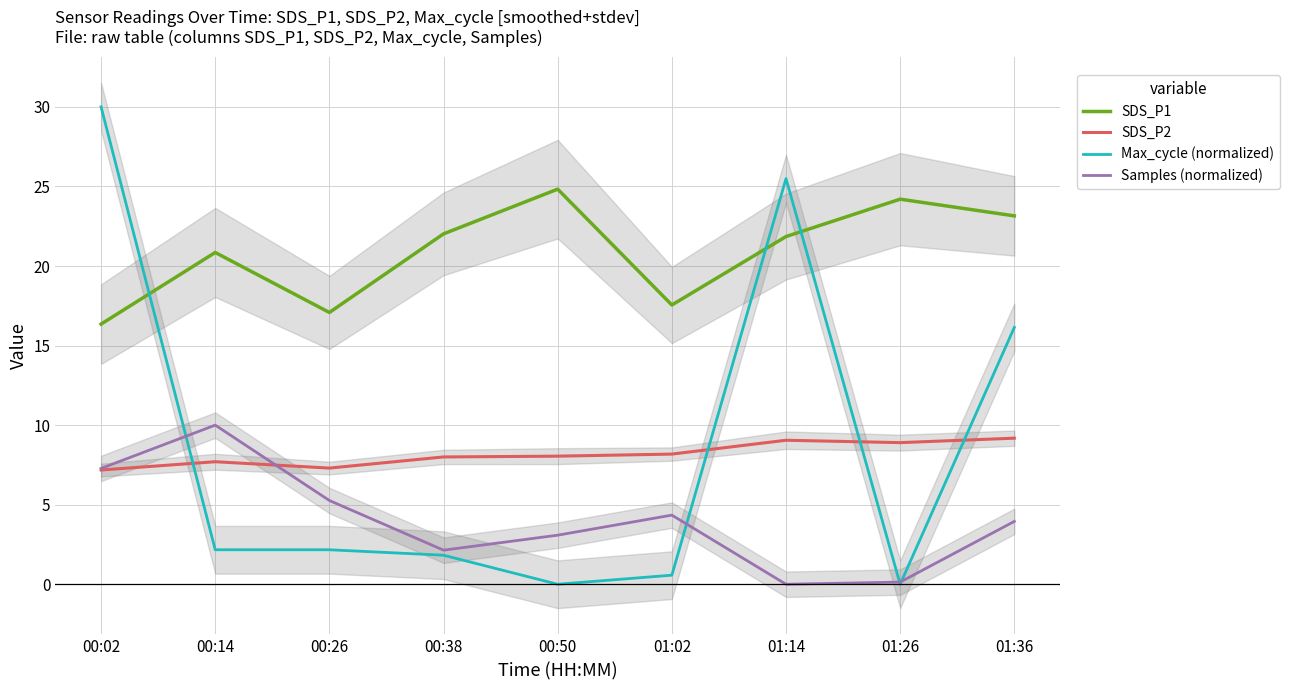

What is the sum of all SDS_P2 values?

73.5